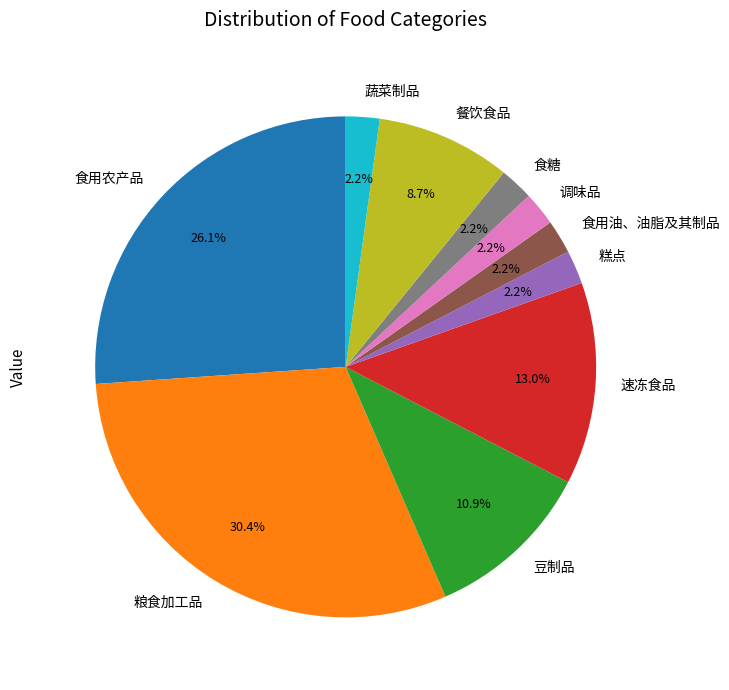

Is it true that 食用农产品 is 13% of the pie?

False